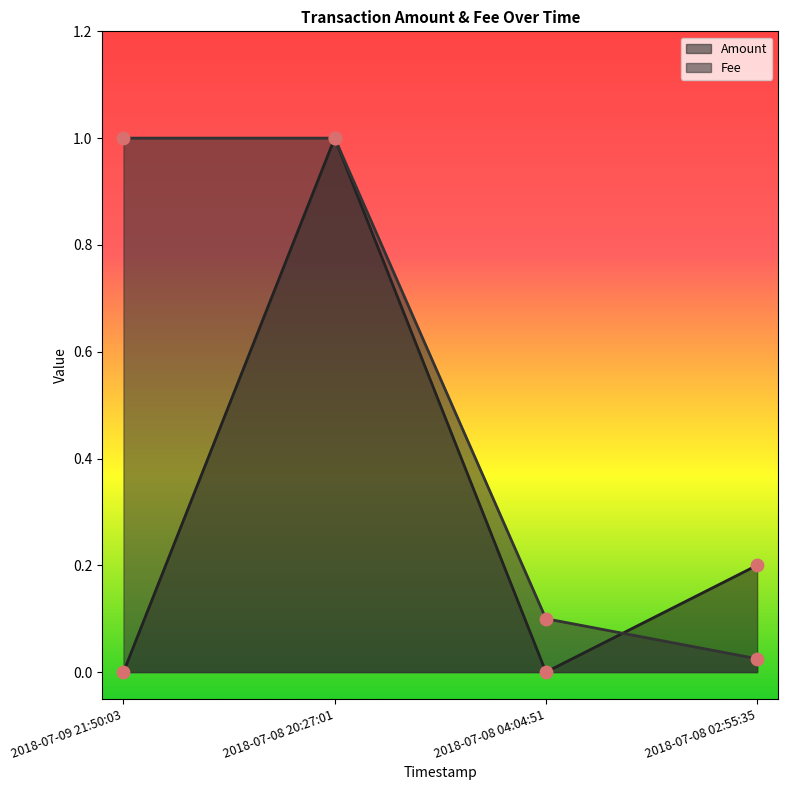

What are all the series names shown in the legend?

Amount, Fee